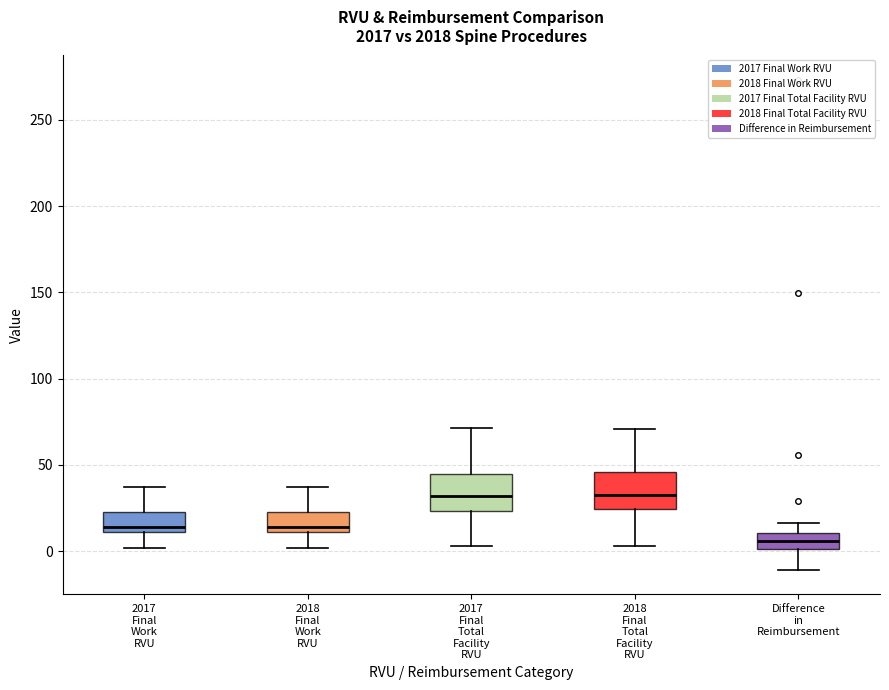

Reading left to right, transcribe this box plot: for each box, give where its median line is, the range the box spans, and where its two whiskers end, as read against the y-axis. The values are not printed on the chart, so give them approximately, as read against the axis.

2017 Final Work RVU: median 15, box 10 to 25, whiskers 0 to 35
2018 Final Work RVU: median 15, box 10 to 25, whiskers 0 to 35
2017 Final Total Facility RVU: median 30, box 25 to 45, whiskers 5 to 70
2018 Final Total Facility RVU: median 35, box 25 to 45, whiskers 5 to 70
Difference in Reimbursement: median 5, box 0 to 10, whiskers -10 to 15